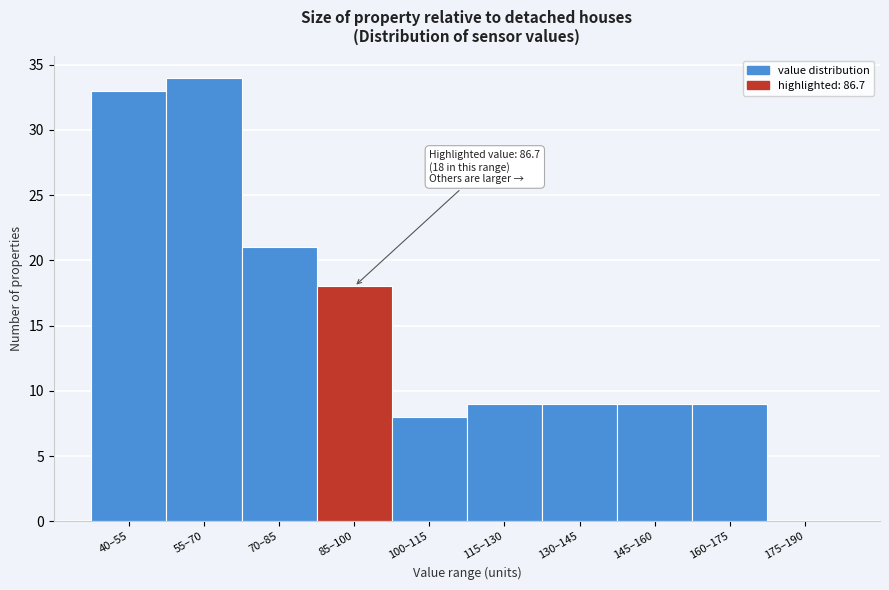

Reading left to right, extract all data points from this chart.

40–55=33	55–70=34	70–85=21	85–100=18	100–115=8	115–130=9	130–145=9	145–160=9	160–175=9	175–190=0